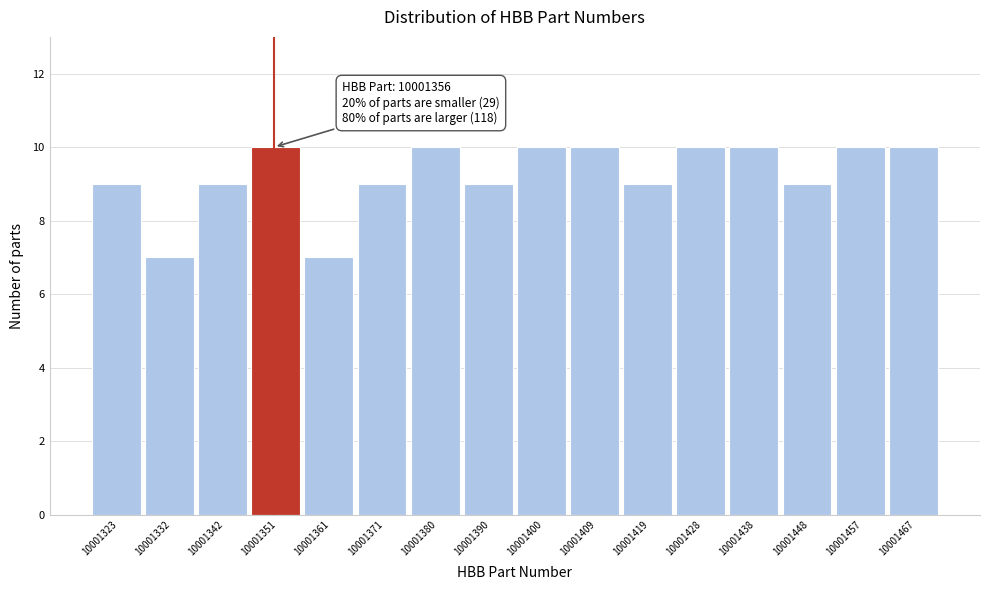

Reading left to right, extract all data points from this chart.

9	7	9	10	7	9	10	9	10	10	9	10	10	9	10	10